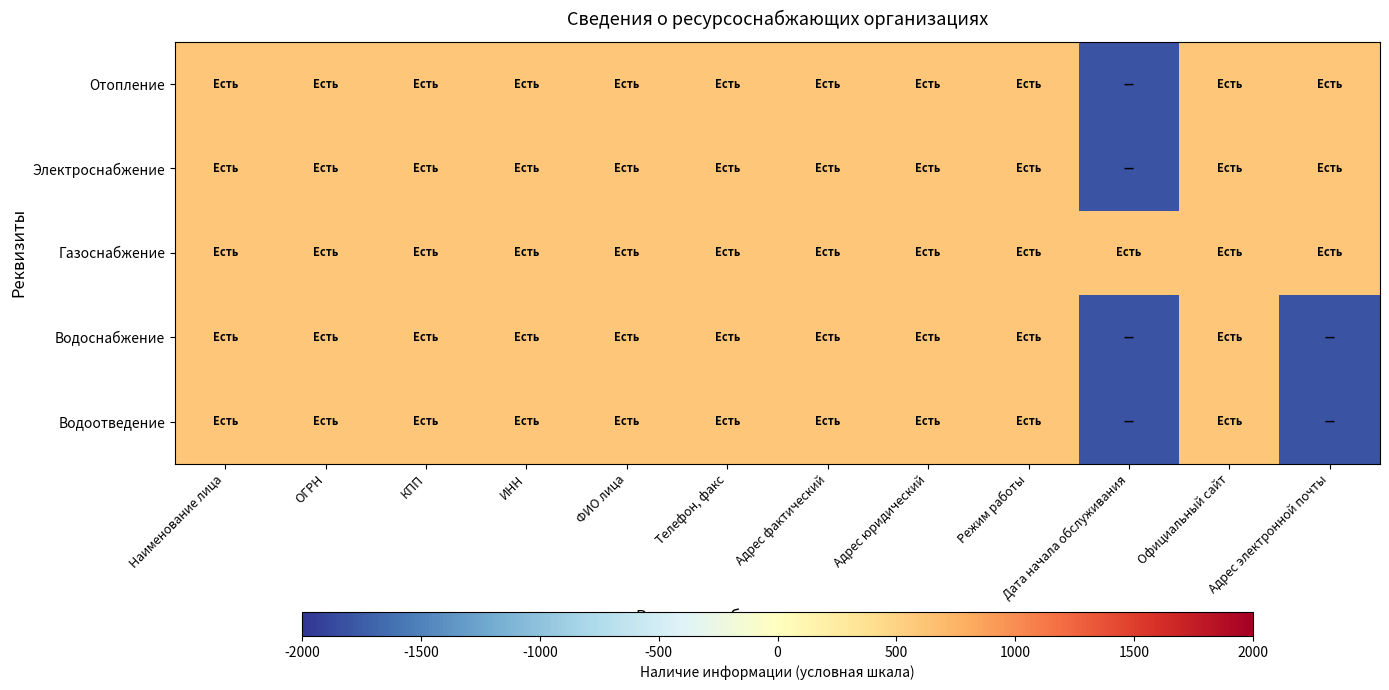

Reading left to right, what are all the values shown in this chart?

Отопление: Наименование лица=600	ОГРН=600	КПП=600	ИНН=600	ФИО лица=600	Телефон, факс=600	Адрес фактический=600	Адрес юридический=600	Режим работы=600	Дата начала обслуживания=-1800	Официальный сайт=600	Адрес электронной почты=600
Электроснабжение: Наименование лица=600	ОГРН=600	КПП=600	ИНН=600	ФИО лица=600	Телефон, факс=600	Адрес фактический=600	Адрес юридический=600	Режим работы=600	Дата начала обслуживания=-1800	Официальный сайт=600	Адрес электронной почты=600
Газоснабжение: Наименование лица=600	ОГРН=600	КПП=600	ИНН=600	ФИО лица=600	Телефон, факс=600	Адрес фактический=600	Адрес юридический=600	Режим работы=600	Дата начала обслуживания=600	Официальный сайт=600	Адрес электронной почты=600
Водоснабжение: Наименование лица=600	ОГРН=600	КПП=600	ИНН=600	ФИО лица=600	Телефон, факс=600	Адрес фактический=600	Адрес юридический=600	Режим работы=600	Дата начала обслуживания=-1800	Официальный сайт=600	Адрес электронной почты=-1800
Водоотведение: Наименование лица=600	ОГРН=600	КПП=600	ИНН=600	ФИО лица=600	Телефон, факс=600	Адрес фактический=600	Адрес юридический=600	Режим работы=600	Дата начала обслуживания=-1800	Официальный сайт=600	Адрес электронной почты=-1800